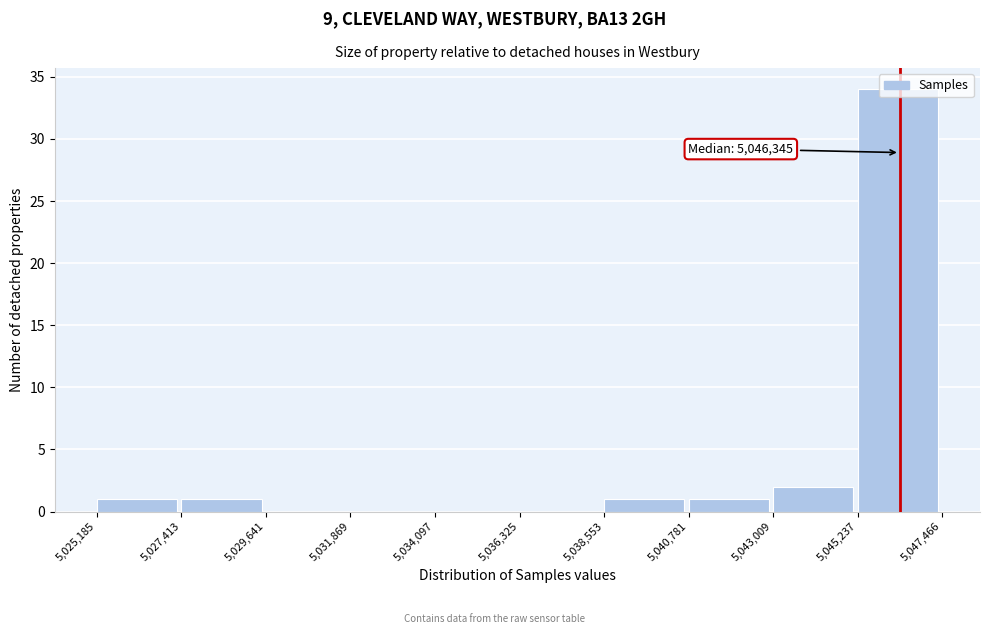

Over which range of the x-axis is the bar tallest?

5,045,237 to 5,047,466